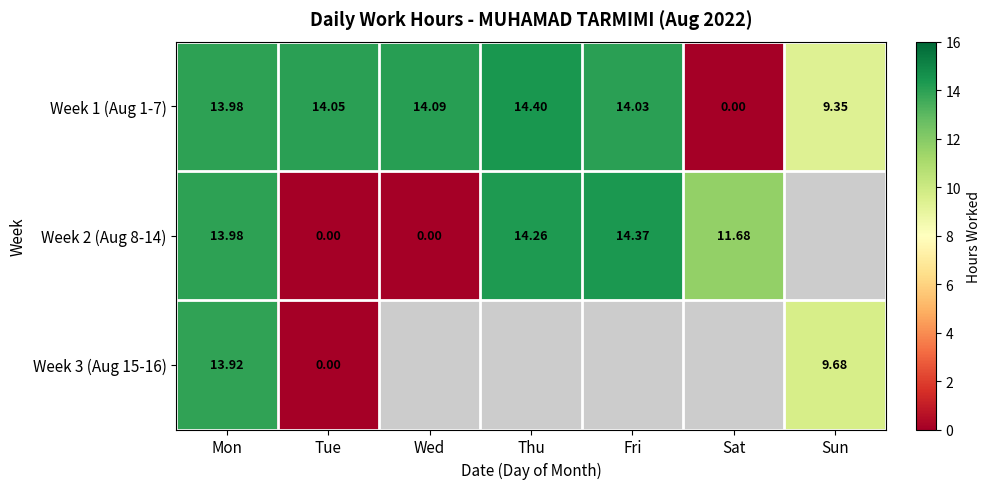

What is the difference between the Week 2 (Aug 8-14) values at Mon and Tue?

14.0